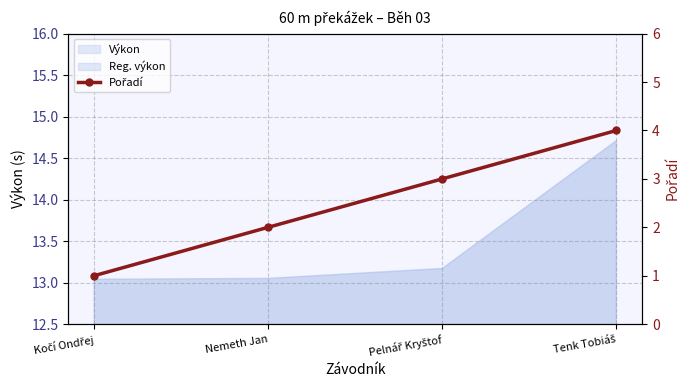

What is the difference between the maximum and minimum values?

3